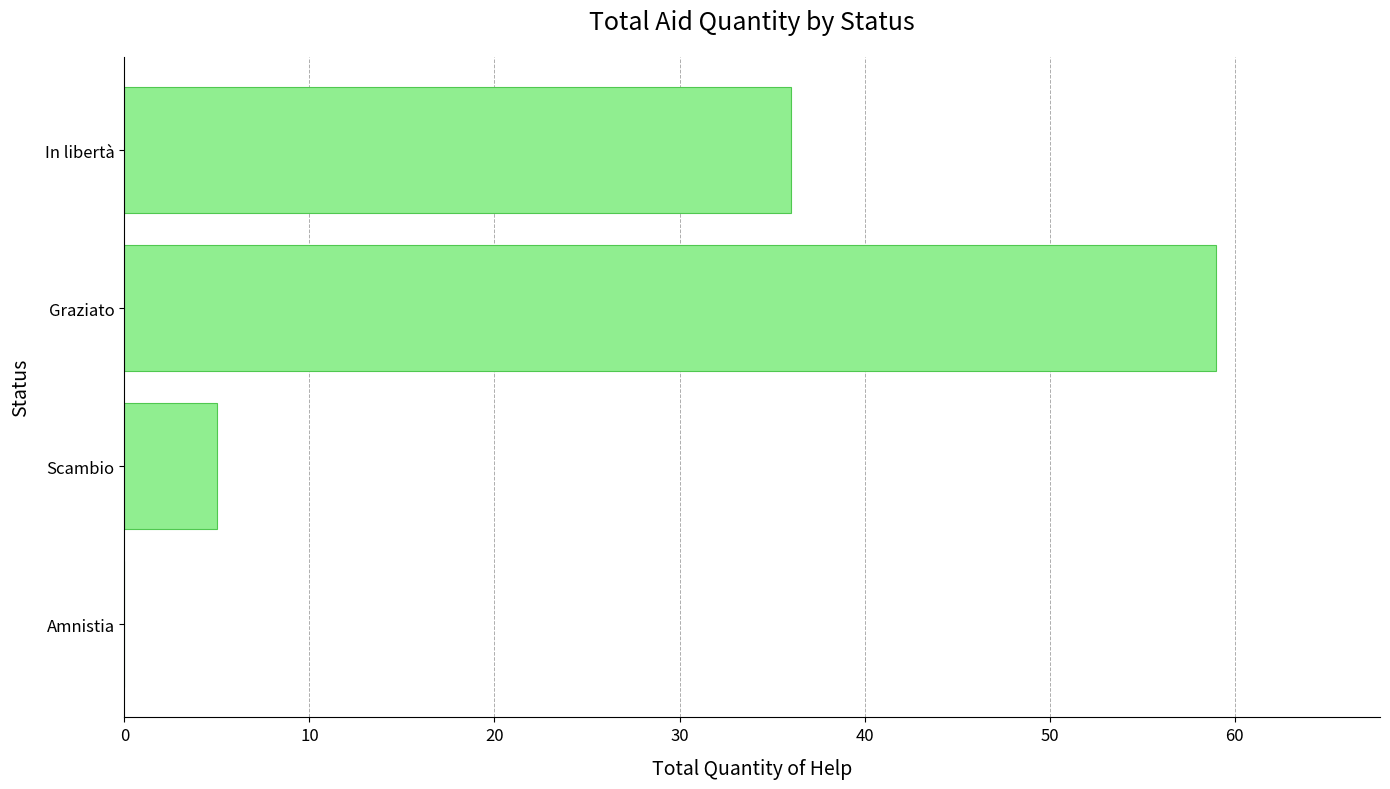

Reading top to bottom, list all the values displayed in this chart.

In libertà=36	Graziato=59	Scambio=5	Amnistia=0